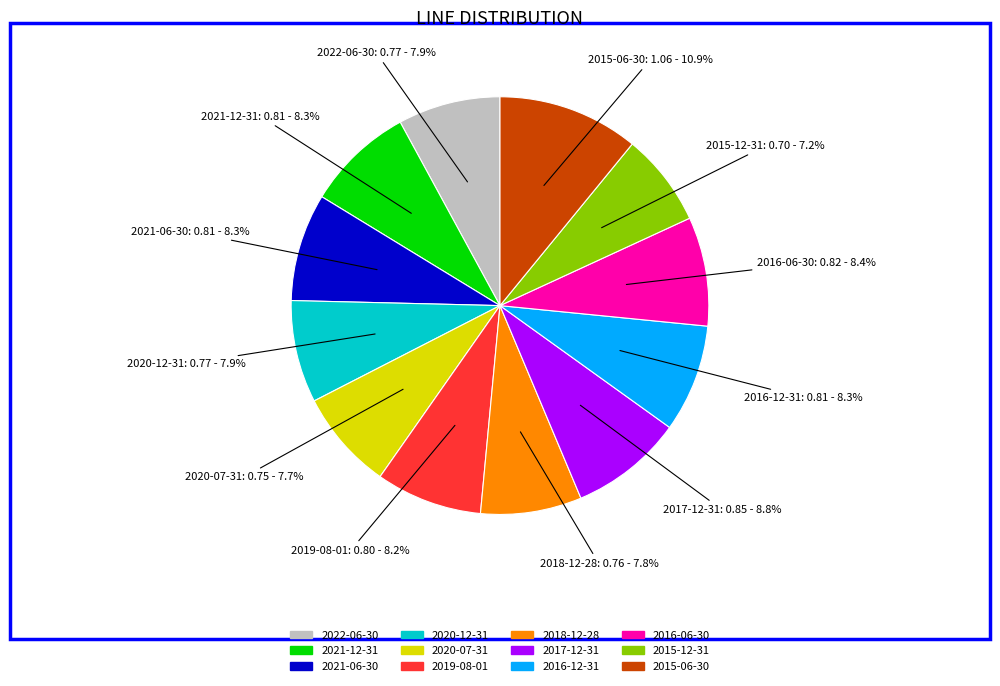

Do 2020-07-31 and 2021-12-31 together represent more than half of the pie?

No